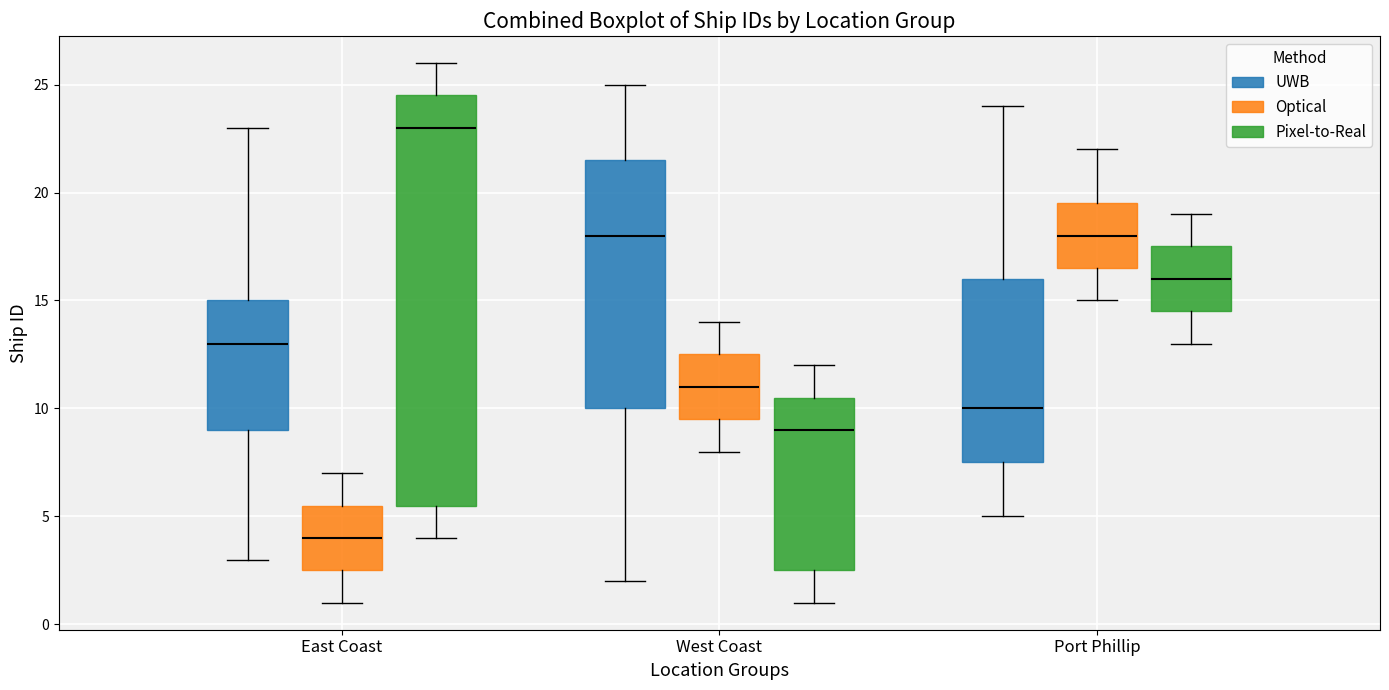

Where does the upper whisker of the box for Port Phillip (Optical) end on the y-axis? The values are not printed on the chart, so give them approximately, as read against the axis.

22.0